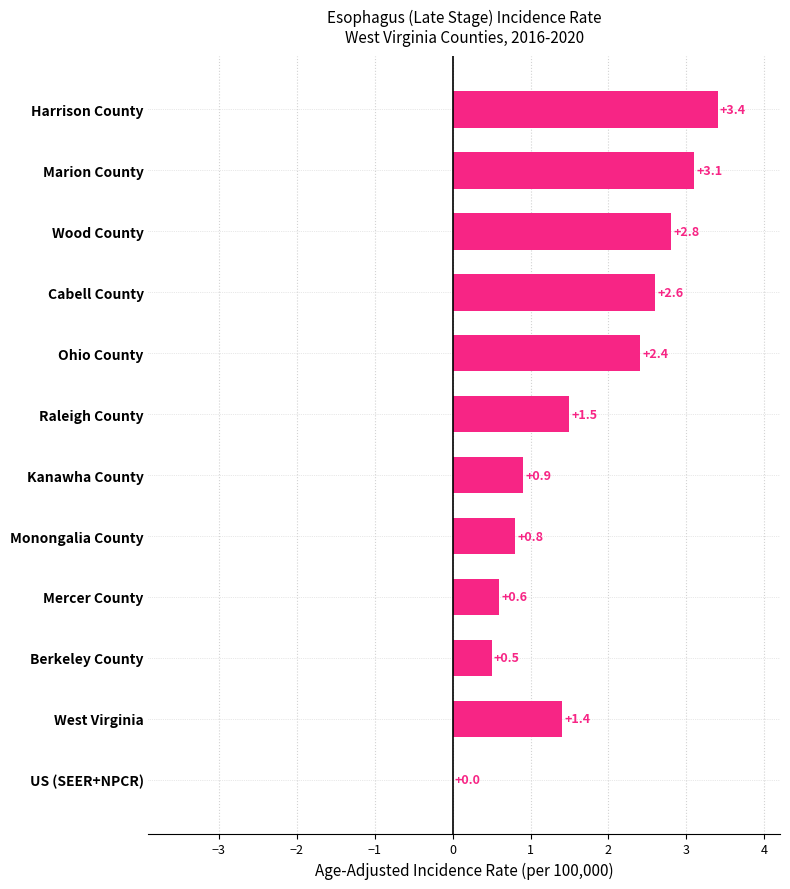

True or false: the data shows 3.1 at Marion County.

True